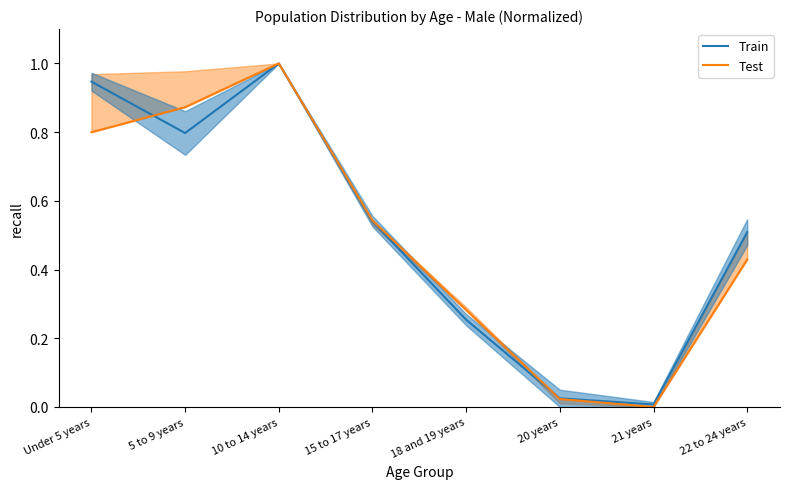

What is the difference between the maximum and second lowest values in the Test series?

1.0